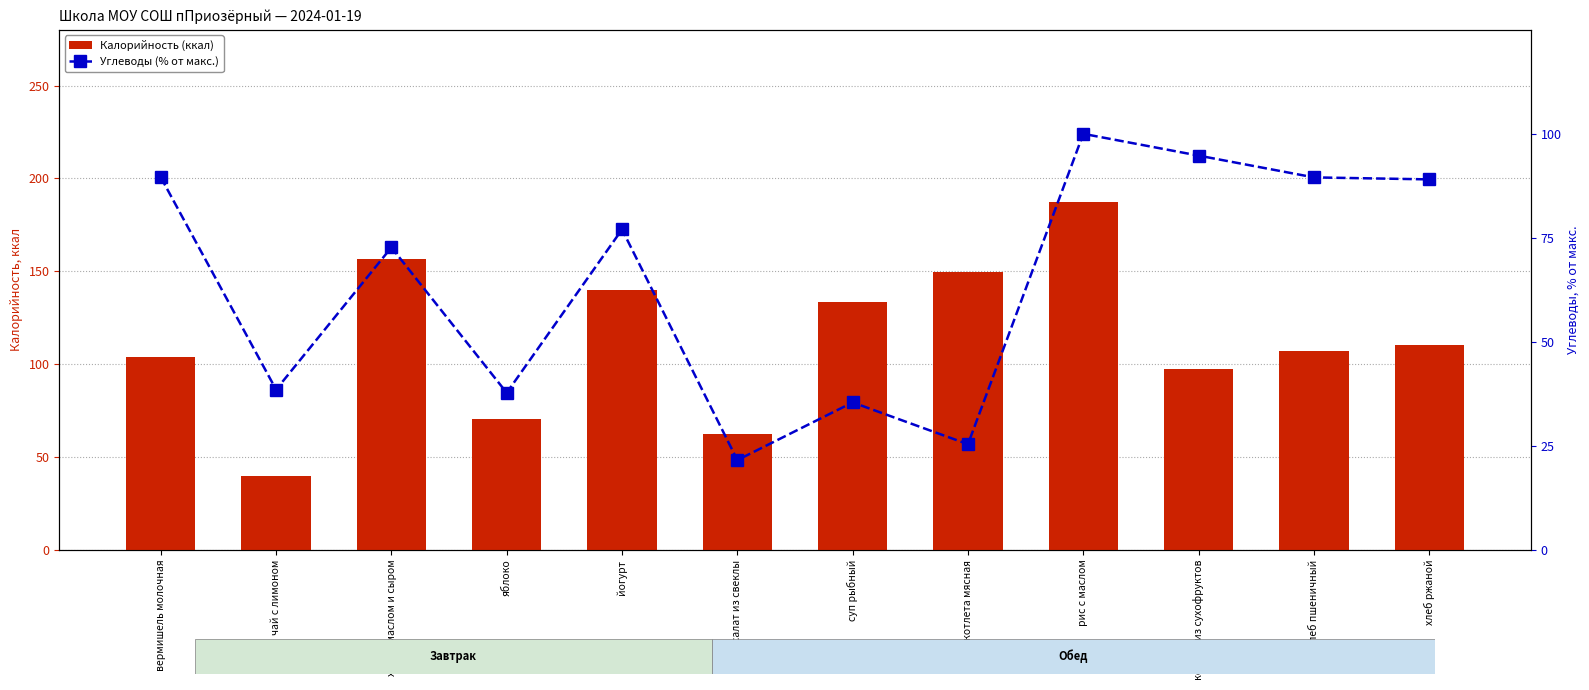

Is it true that Углеводы (% от макс.) equals 37.7 at яблоко?

True